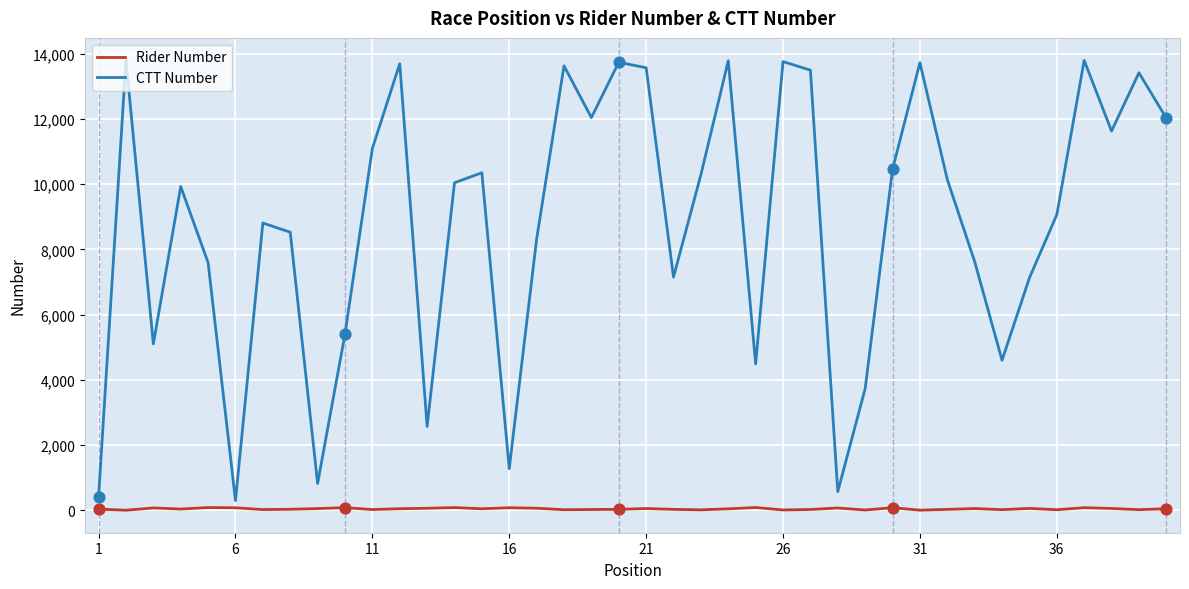

Which series has the widest spread of values?

CTT Number